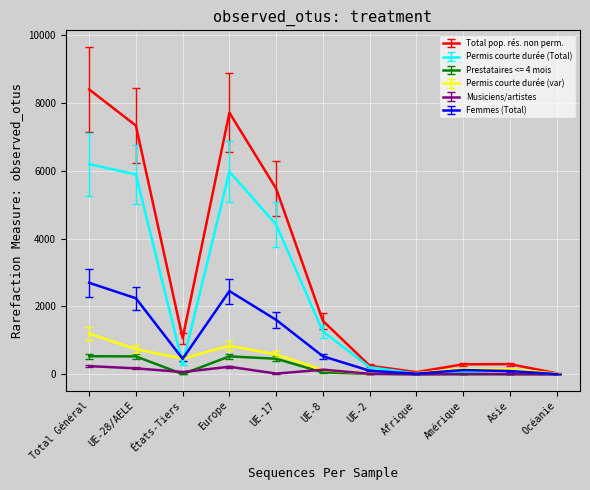

The Permis courte durée (Total) series shows 5980 at Europe. True or false?

True